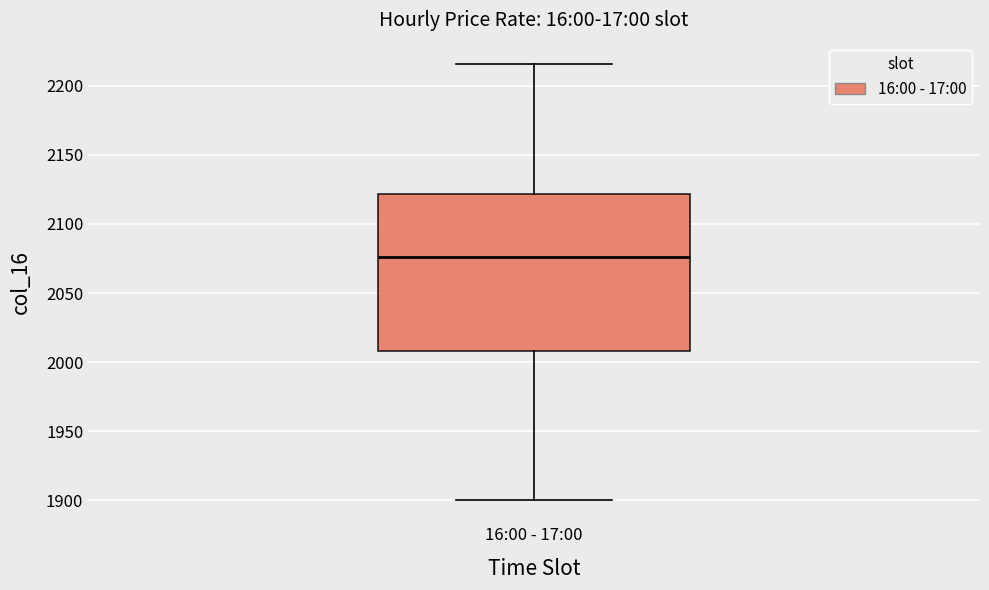

Read this box plot against the y-axis: the position of the median line, the range covered by the box, and the ends of both whiskers. The values are not printed on the chart, so give them approximately, as read against the axis.

median 2075, box 2010 to 2120, whiskers 1900 to 2215